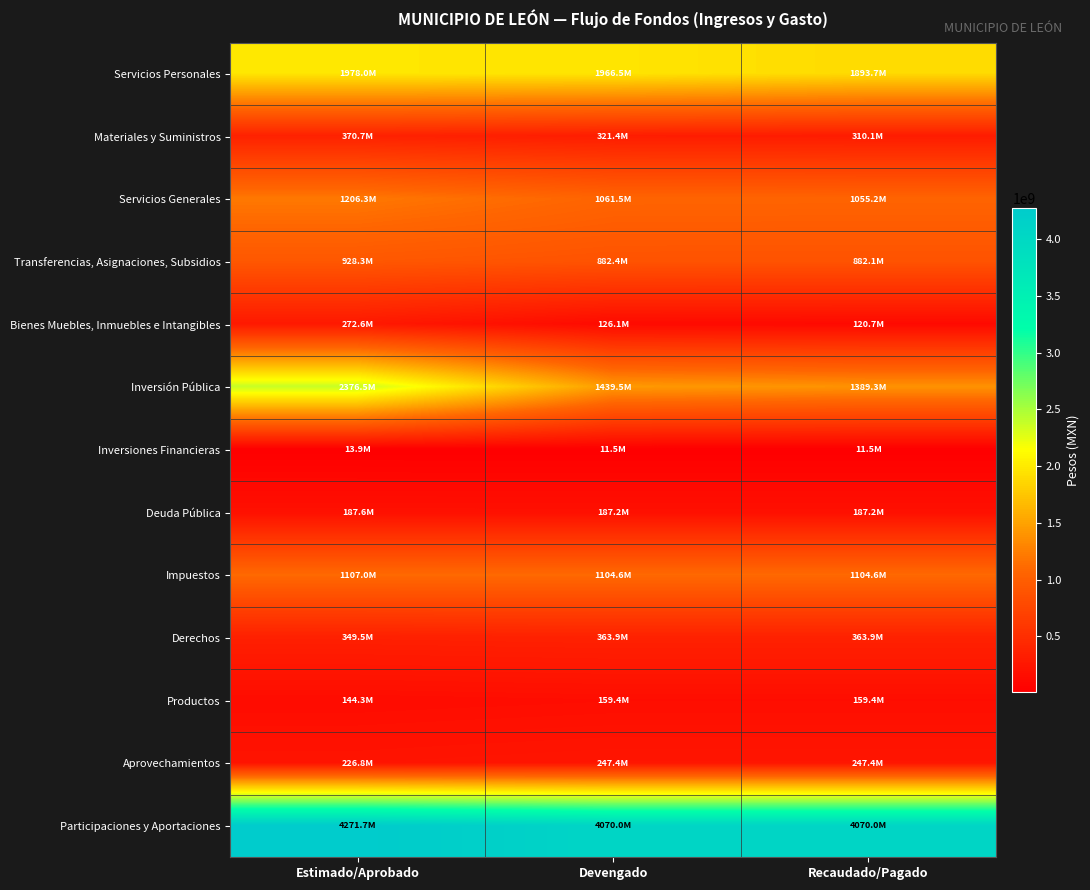

Reading right to left, what are all the values shown in this chart?

Servicios Personales: Recaudado/Pagado=1893675965.4	Devengado=1966452874.7	Estimado/Aprobado=1977994006.0
Materiales y Suministros: Recaudado/Pagado=310138166.9	Devengado=321378240.8	Estimado/Aprobado=370746180.2
Servicios Generales: Recaudado/Pagado=1055191472.5	Devengado=1061466791.5	Estimado/Aprobado=1206251969.3
Transferencias, Asignaciones, Subsidios: Recaudado/Pagado=882126171.4	Devengado=882353739.3	Estimado/Aprobado=928325486.0
Bienes Muebles, Inmuebles e Intangibles: Recaudado/Pagado=120676648.6	Devengado=126061396.8	Estimado/Aprobado=272619790.0
Inversión Pública: Recaudado/Pagado=1389324731.8	Devengado=1439486725.8	Estimado/Aprobado=2376482975.0
Inversiones Financieras: Recaudado/Pagado=11468694.5	Devengado=11468694.5	Estimado/Aprobado=13926718.0
Deuda Pública: Recaudado/Pagado=187214319.3	Devengado=187214319.3	Estimado/Aprobado=187646981.0
Impuestos: Recaudado/Pagado=1104636027.8	Devengado=1104636027.8	Estimado/Aprobado=1106994079.0
Derechos: Recaudado/Pagado=363911277.6	Devengado=363911277.6	Estimado/Aprobado=349490408.0
Productos: Recaudado/Pagado=159397554.3	Devengado=159397554.3	Estimado/Aprobado=144255496.0
Aprovechamientos: Recaudado/Pagado=247435508.8	Devengado=247435508.8	Estimado/Aprobado=226789848.3
Participaciones y Aportaciones: Recaudado/Pagado=4069990283.6	Devengado=4069990283.6	Estimado/Aprobado=4271722149.6